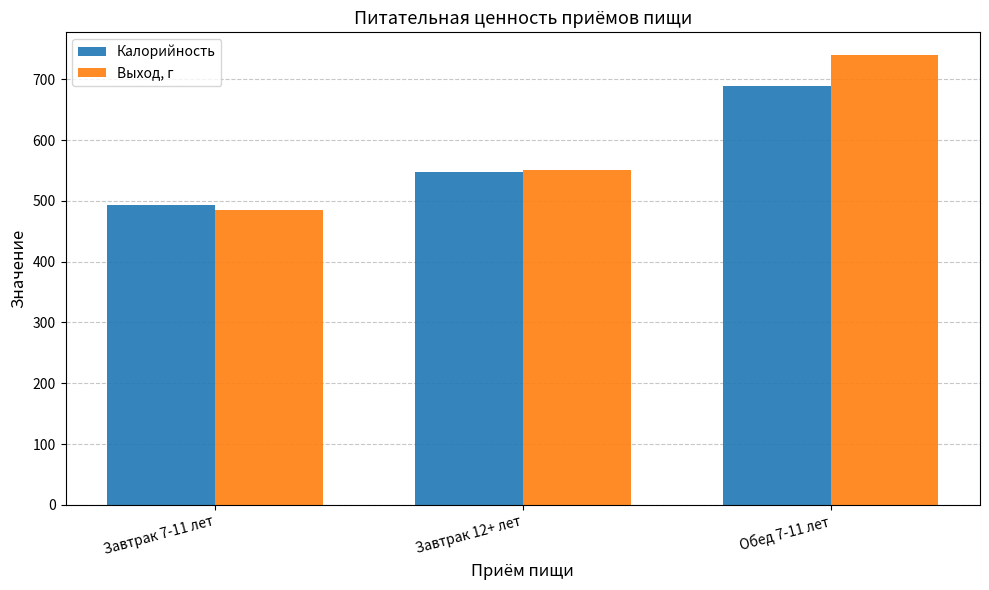

What is the value of the Выход, г bar at the 1st from the left?

485